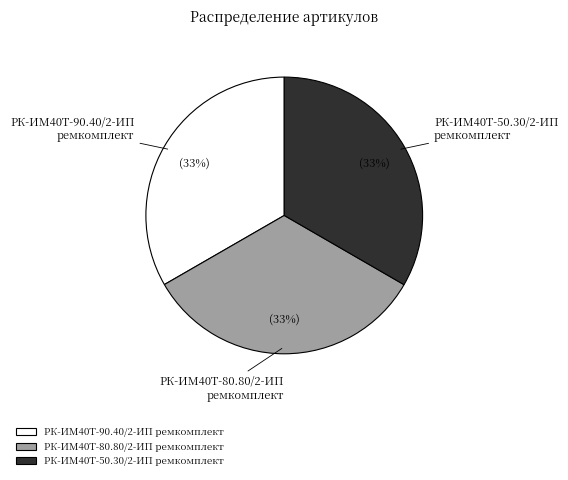

Is the sum of РК-ИМ40T-90.40/2-ИП ремкомплект and РК-ИМ40T-50.30/2-ИП ремкомплект greater than half?

Yes